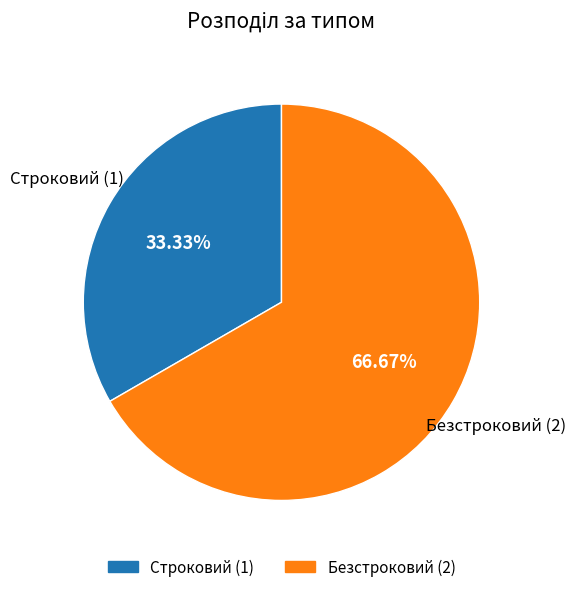

To the nearest percent, what is the difference between the Безстроковий and Строковий slice percentages?

33%